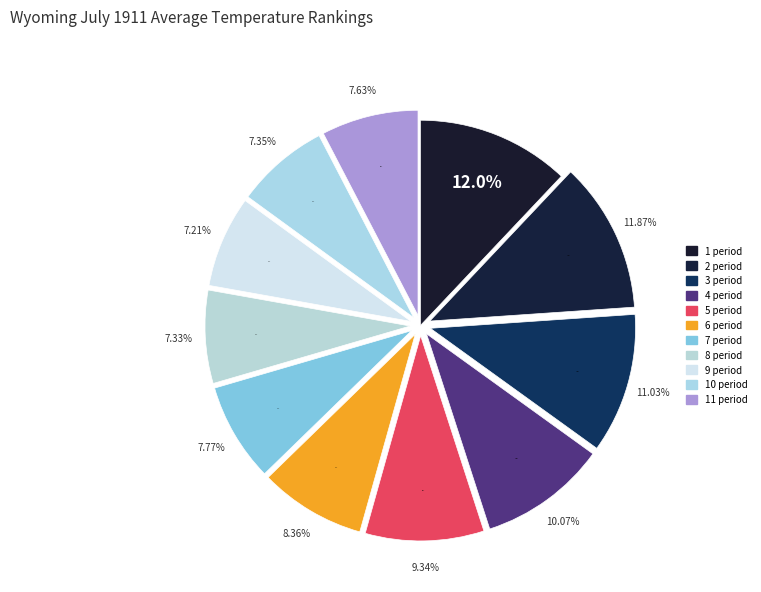

Is there a majority slice in this chart?

No